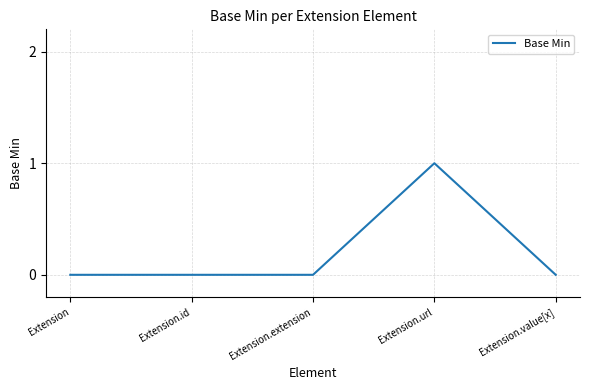

What is the difference between the maximum and second lowest values?

1